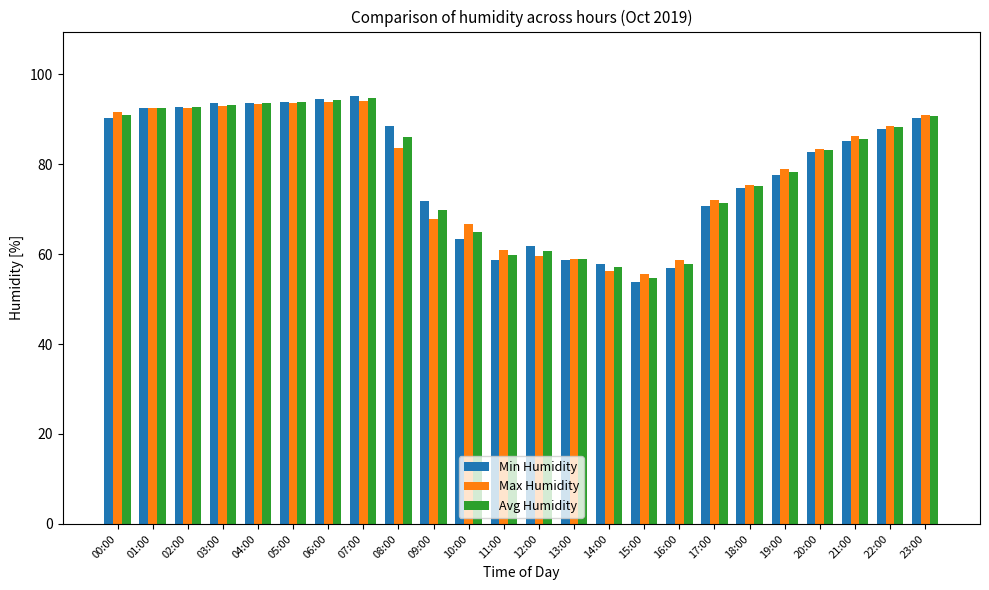

What is the label of the 22nd bar from the right?

02:00